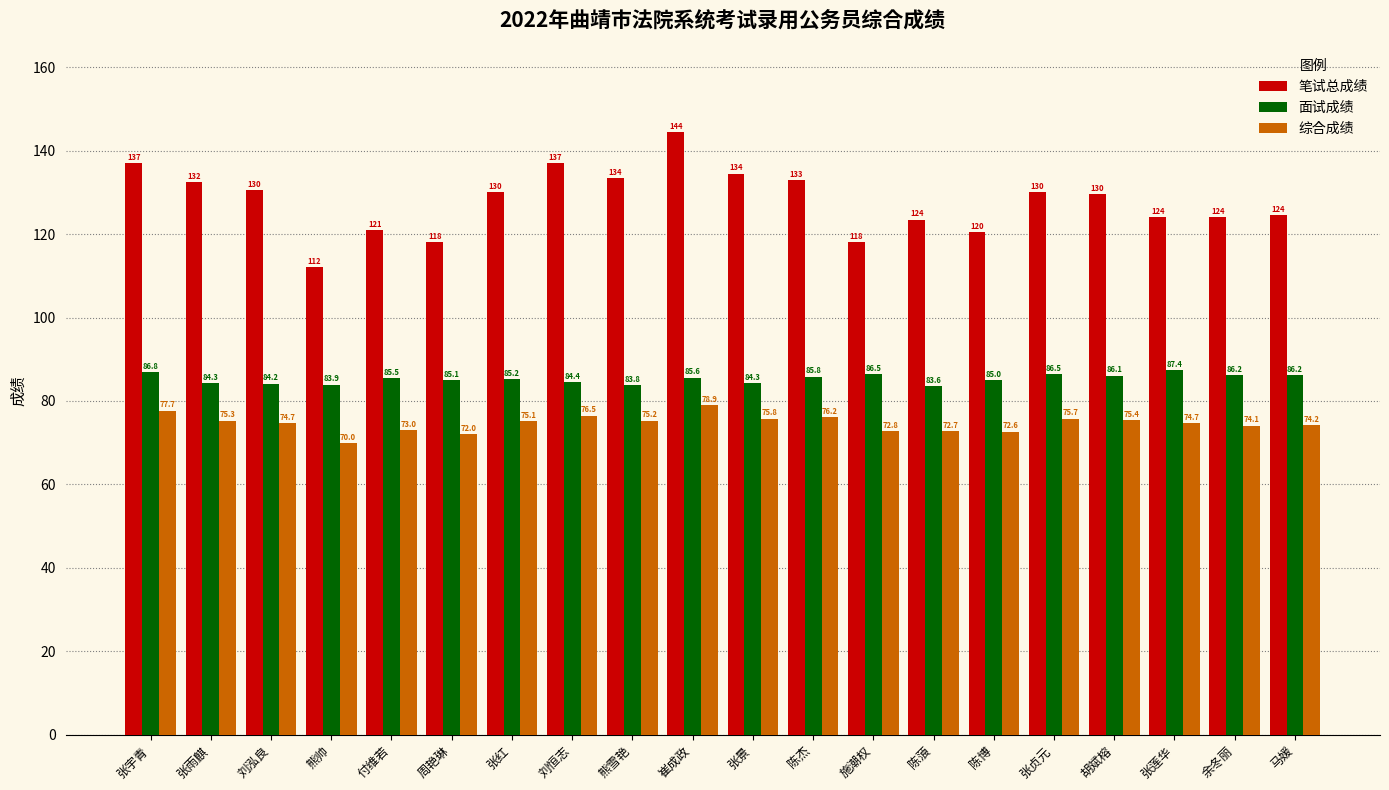

Which series has the largest range (max minus min)?

笔试总成绩